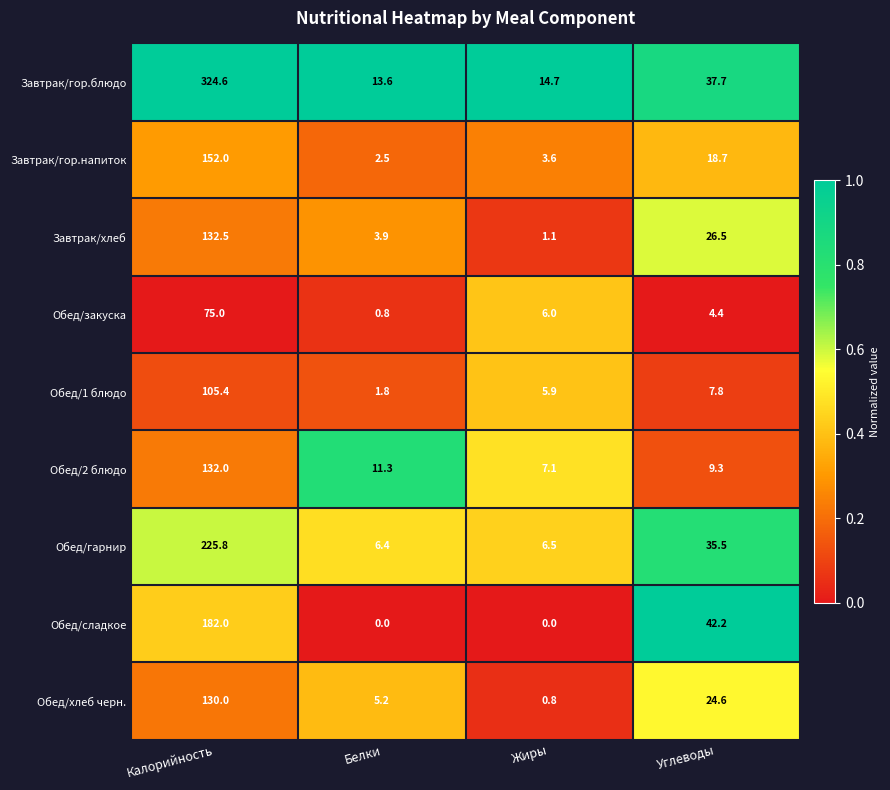

What is the sum of the Завтрак/гор.напиток values at Калорийность and Белки?

154.5